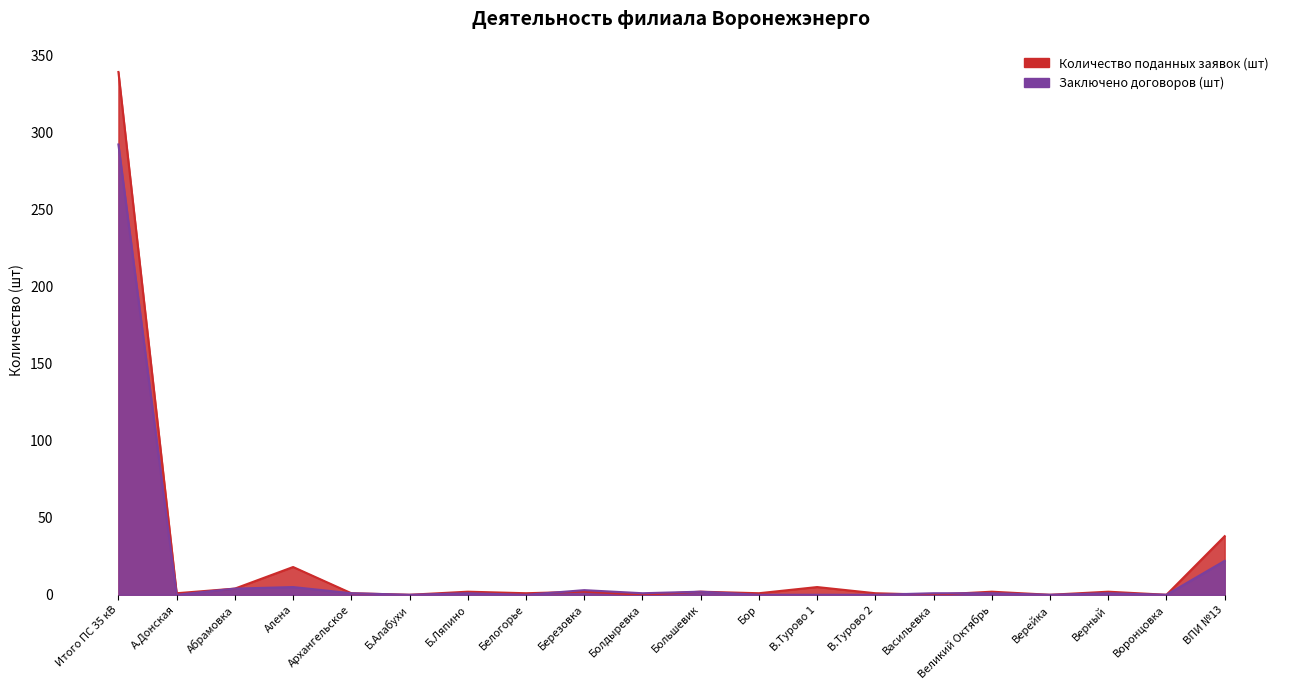

How many intersections are there between Количество поданных заявок (шт) and Заключено договоров (шт)?

3